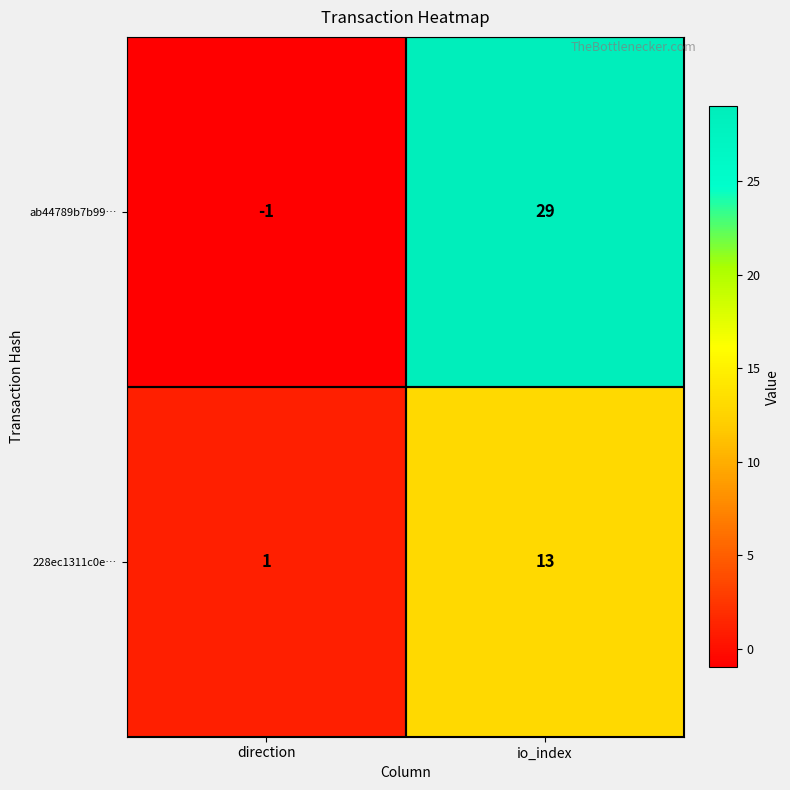

Which series has the largest total across all categories?

ab44789b7b99…